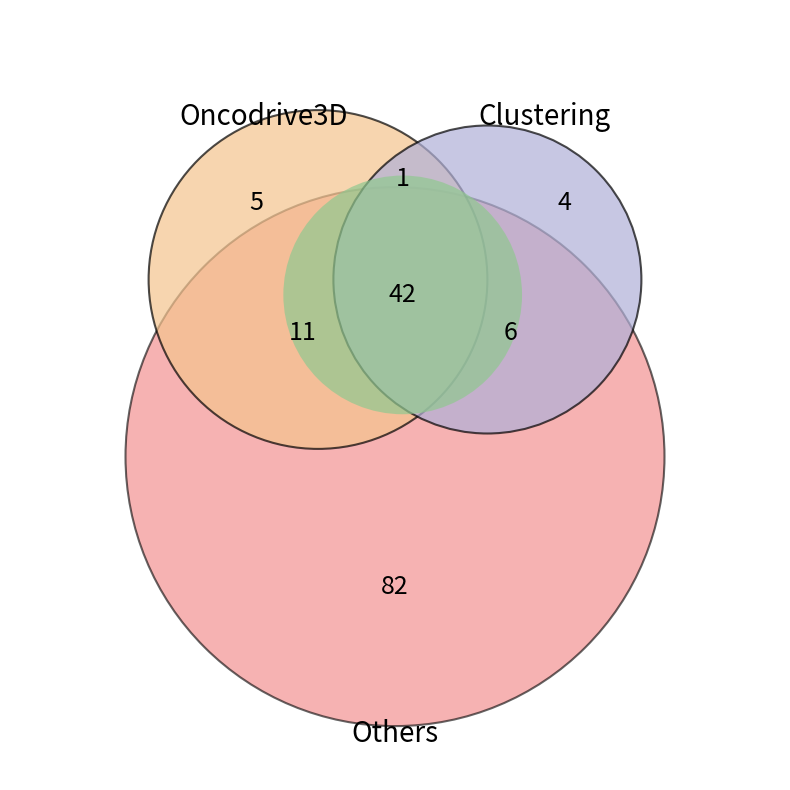

What is the change in value from 4 to 24?

+20